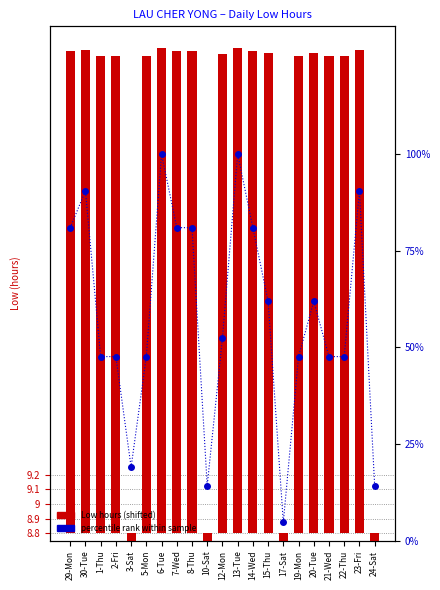

Read the percentile rank within sample value at 19-Mon.

47.6